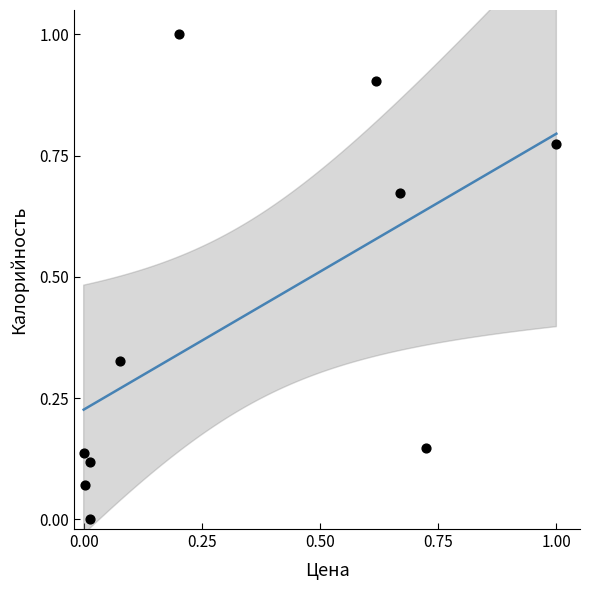

What is the range of Y values (max minus min)?

1.0